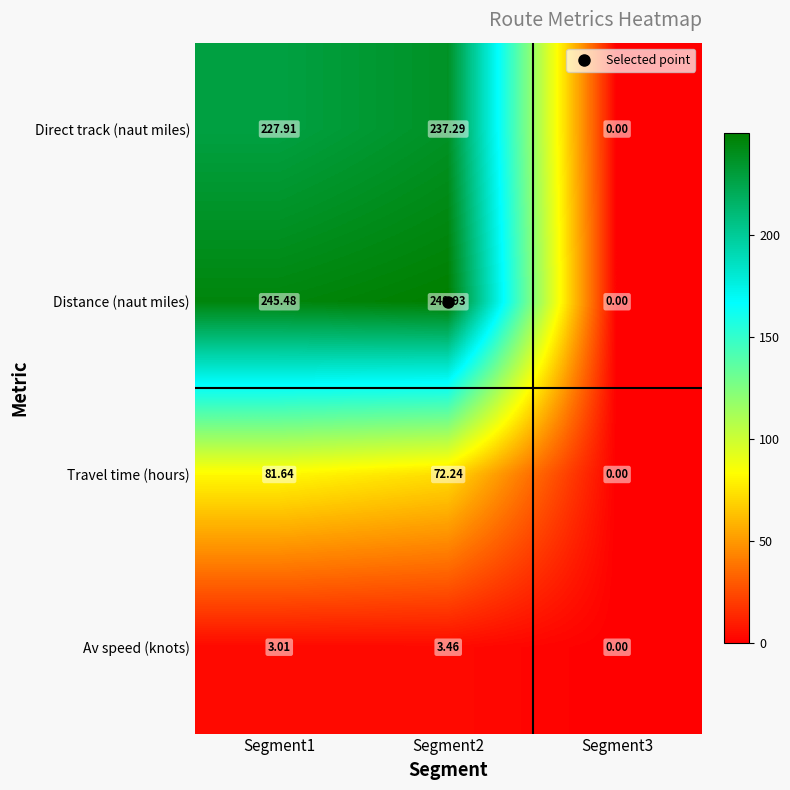

At how many categories does at least one series exceed 22?

2